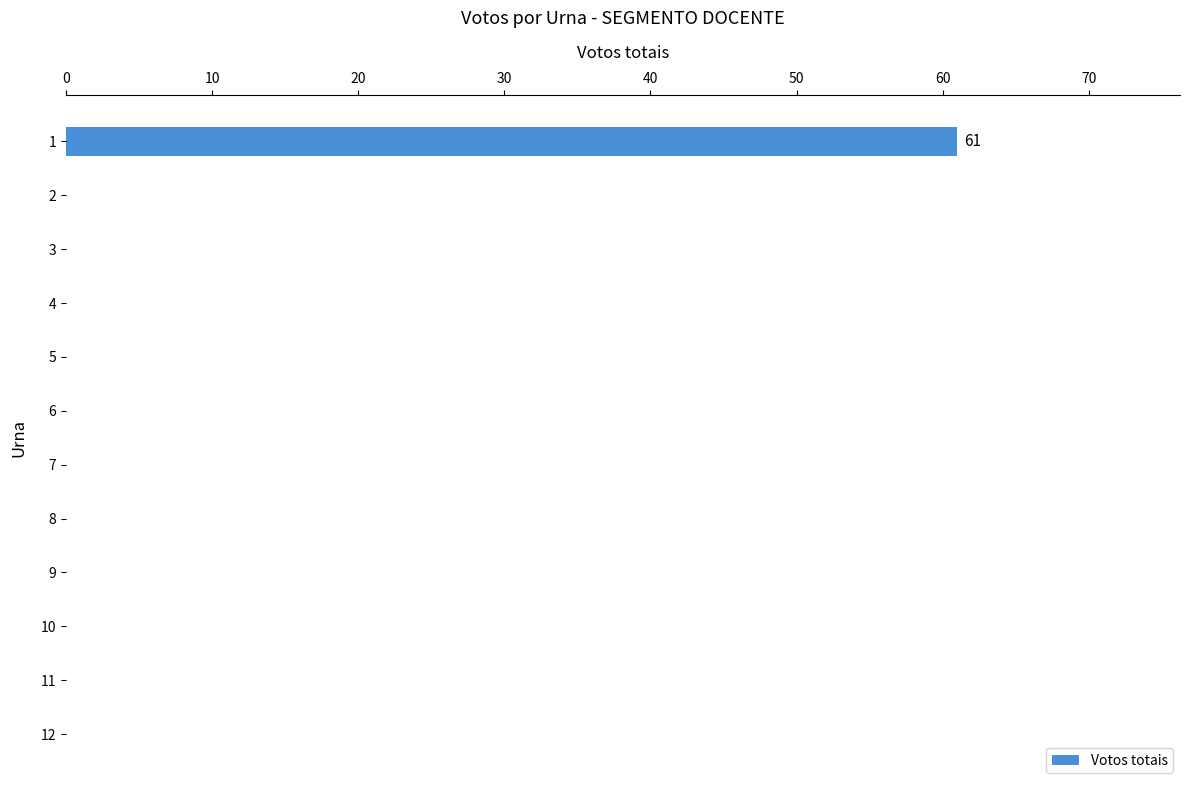

Are the bars horizontal?

Yes